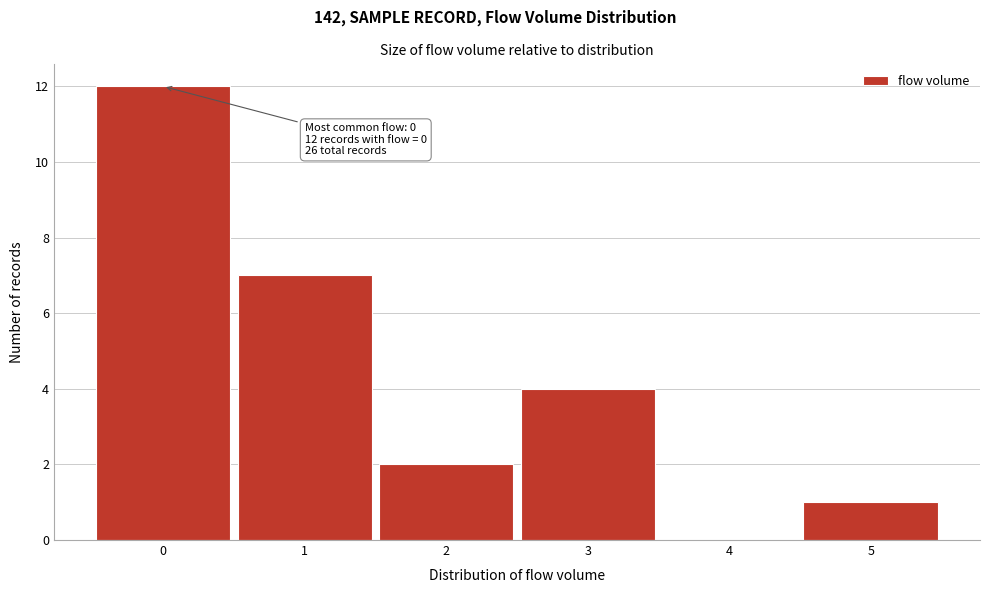

Which range on the x-axis has the tallest bar?

-0.5 to 0.5